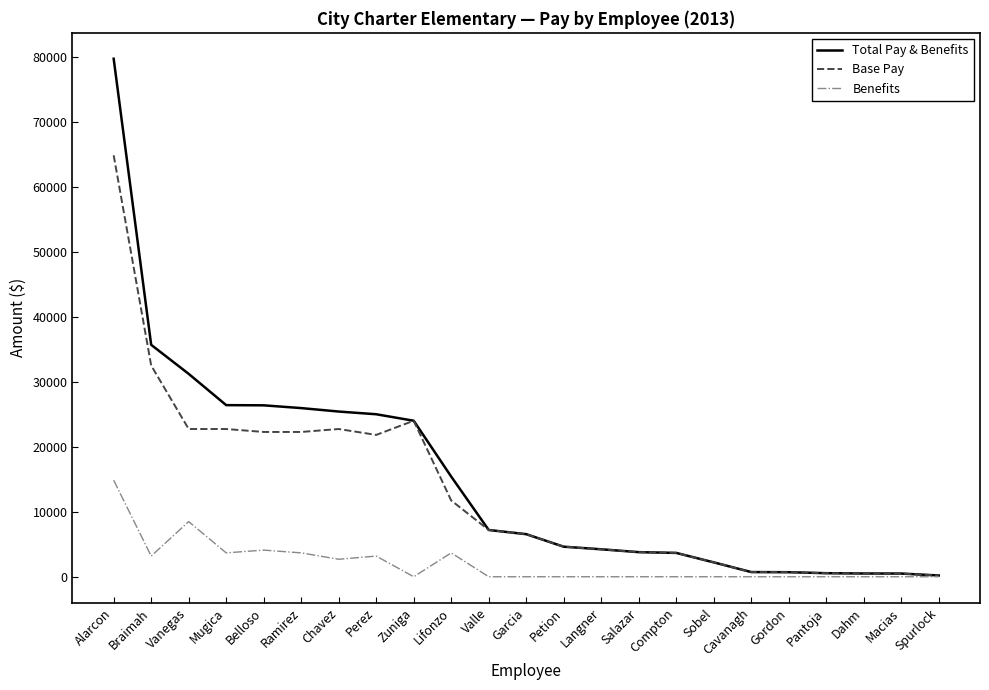

What position from the left is Salazar?

15